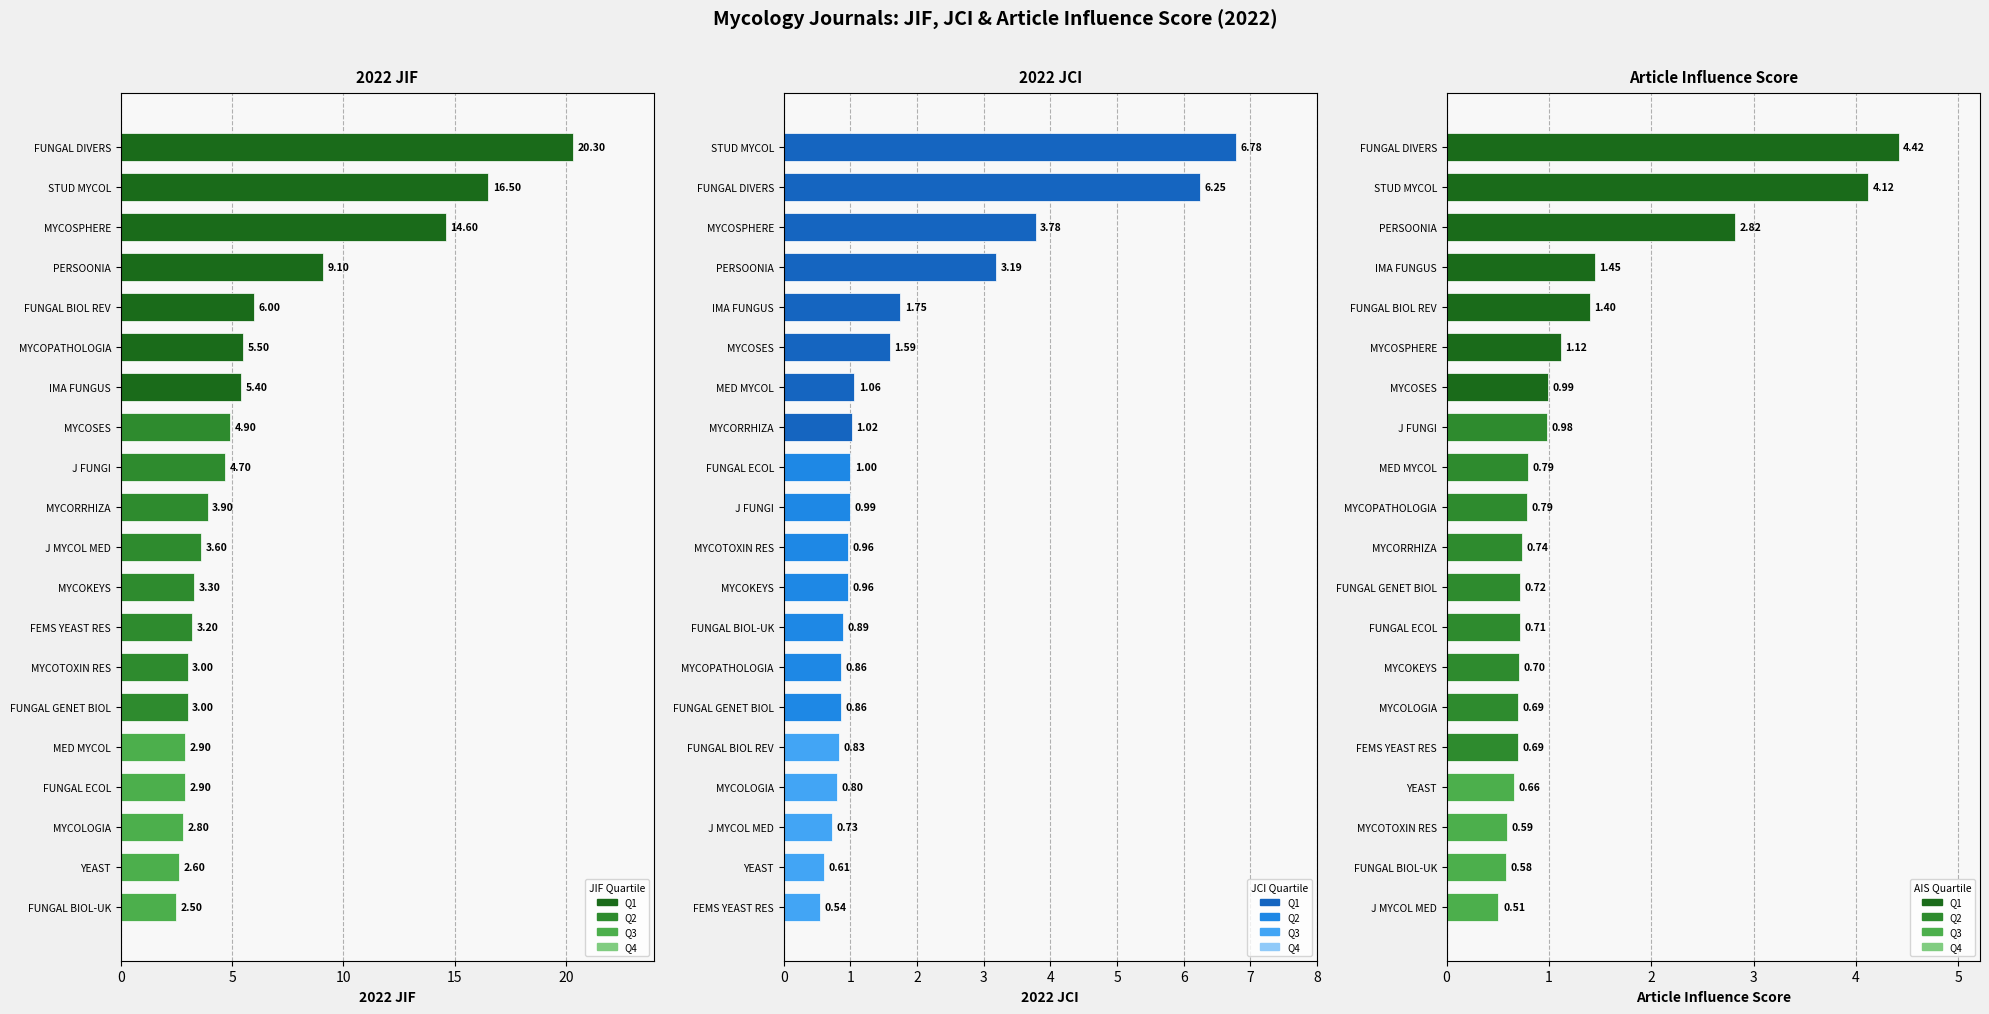

How many distinct data groups are displayed?

3